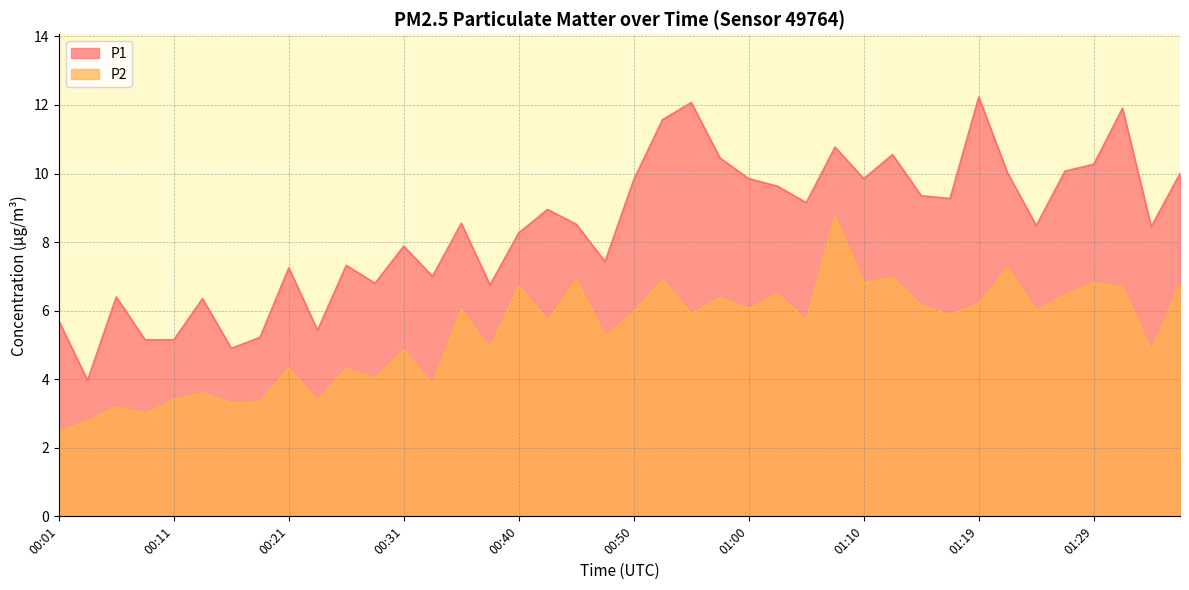

At which label does P1 first exceed 8?

00:36